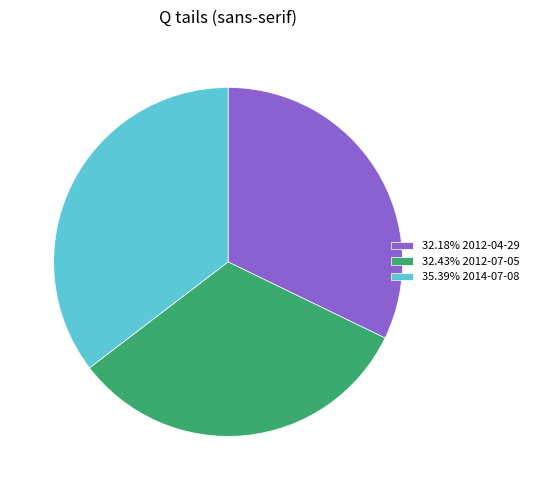

Do 32.43% 2012-07-05 and 32.18% 2012-04-29 together represent more than half of the pie?

Yes